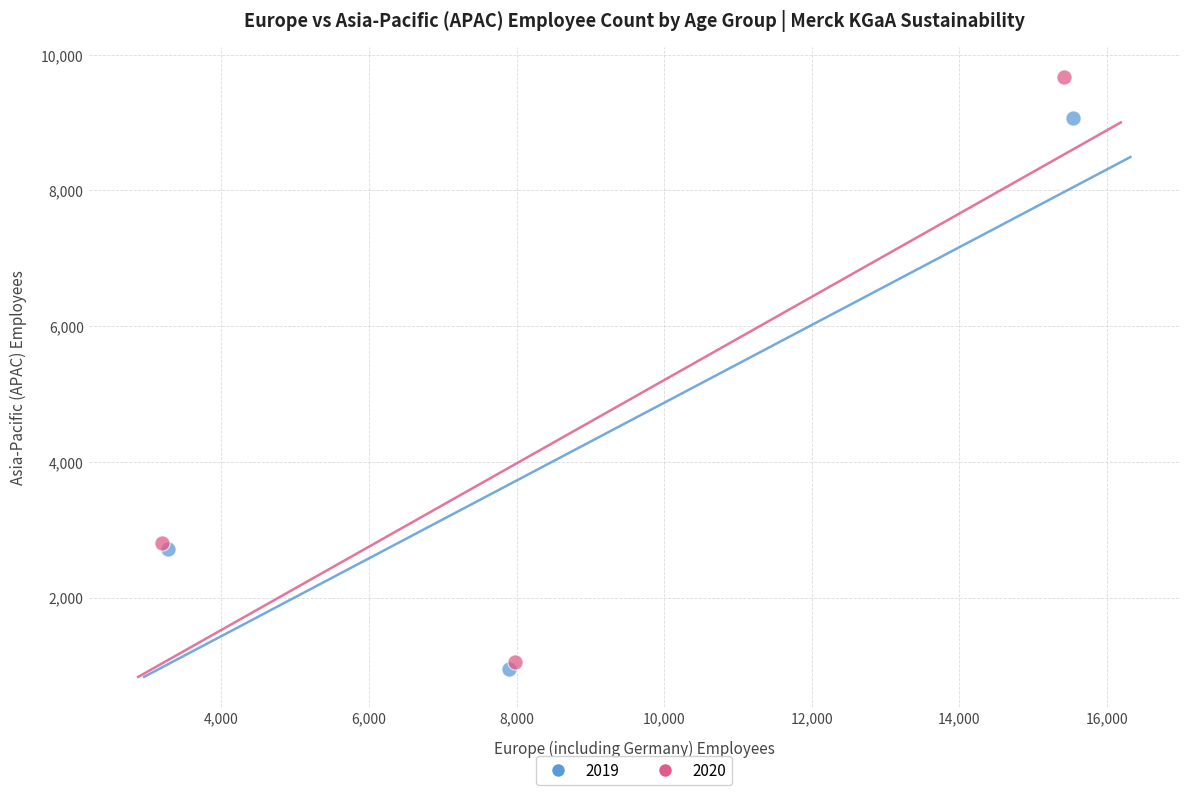

Which series has the widest spread of Y values?

2020